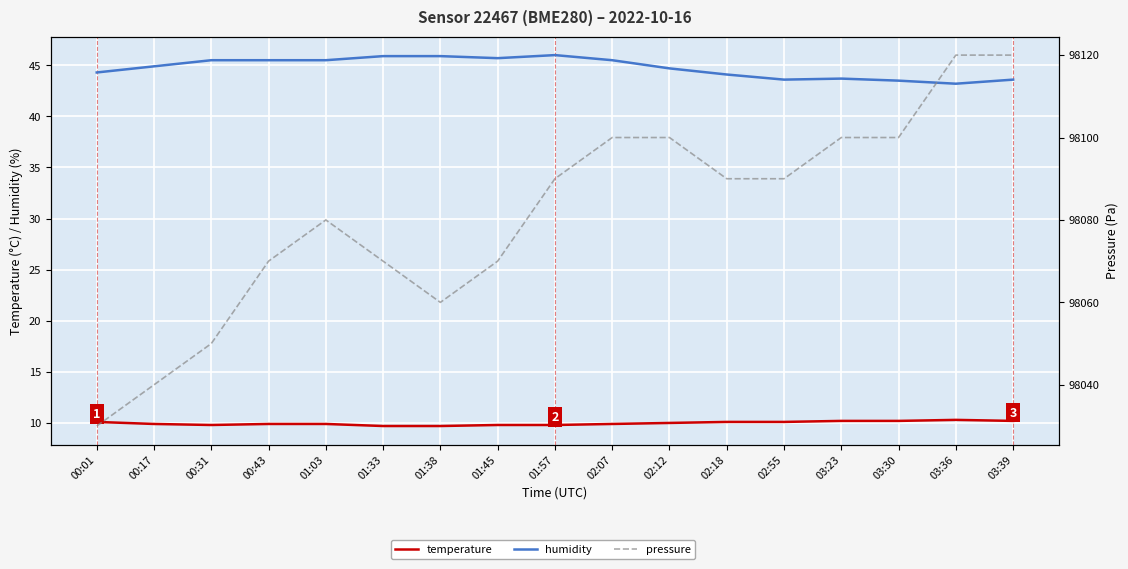

True or false: pressure has a value of 98120.0 at 03:36.

True